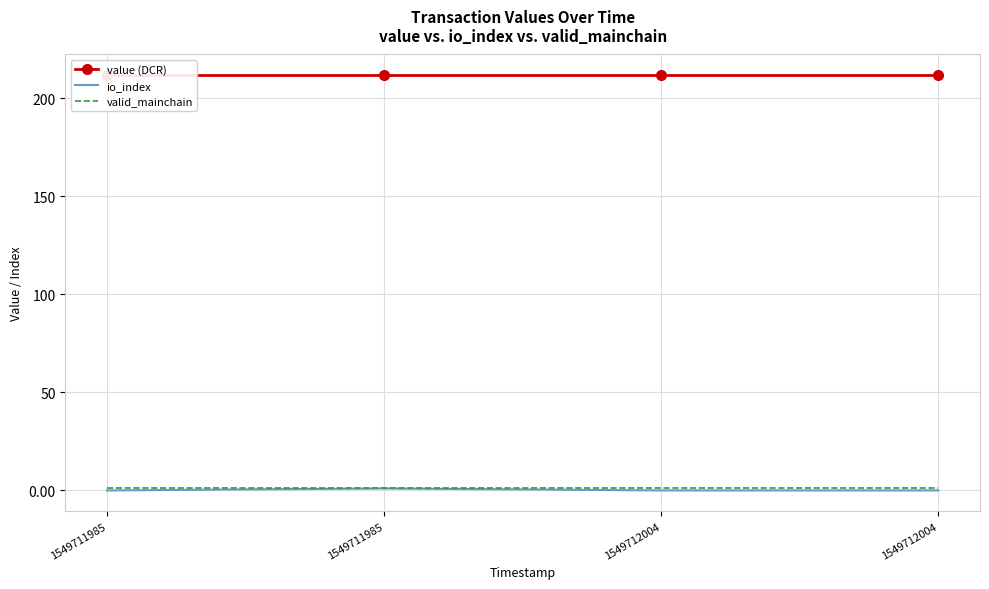

Which series has the widest spread of values?

io_index